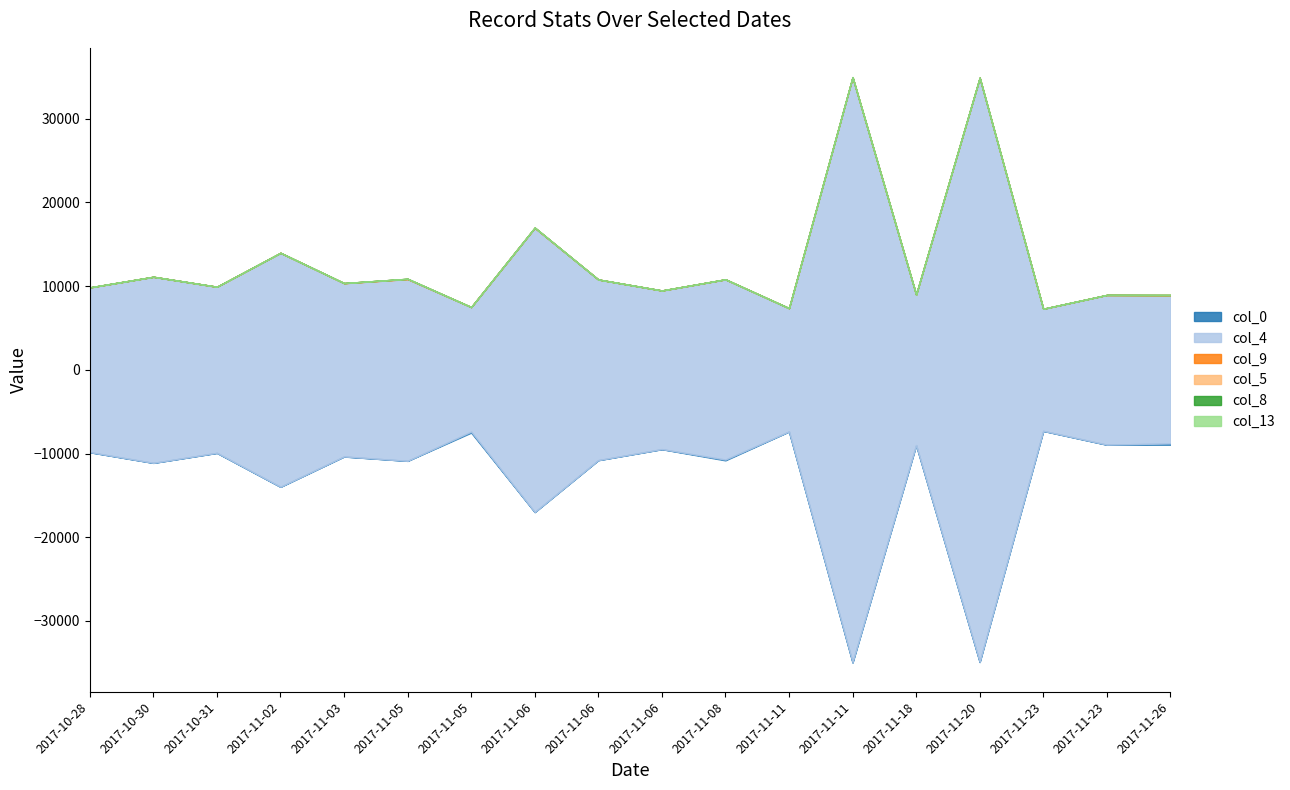

Does the chart display data point markers on the line(s)?

No